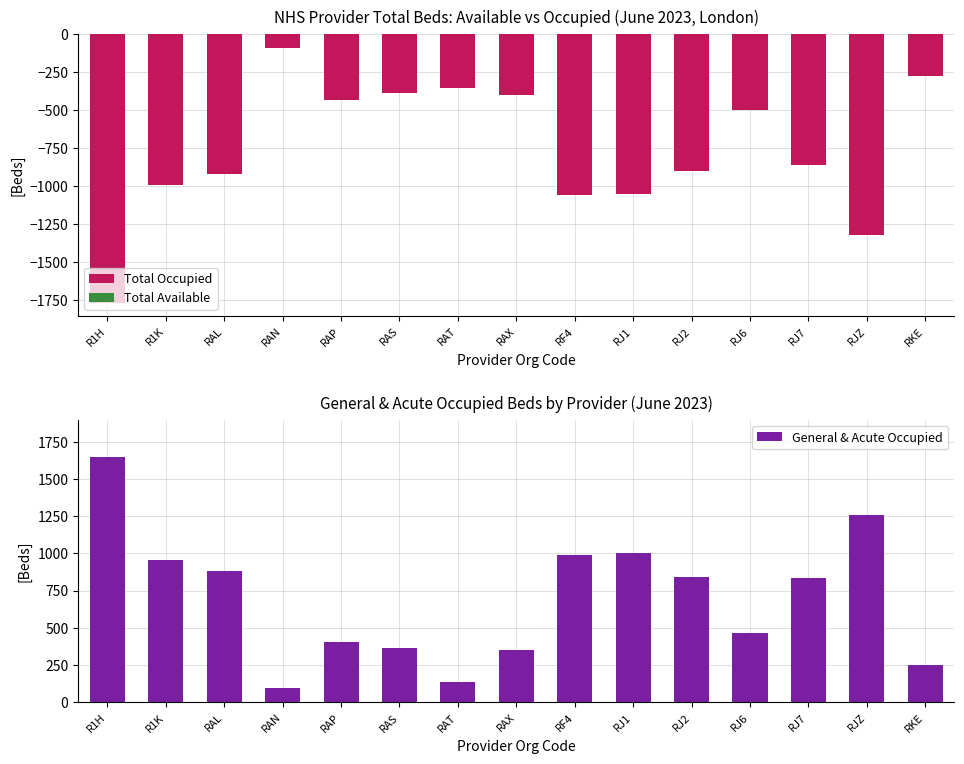

Does the chart contain stacked bars?

No